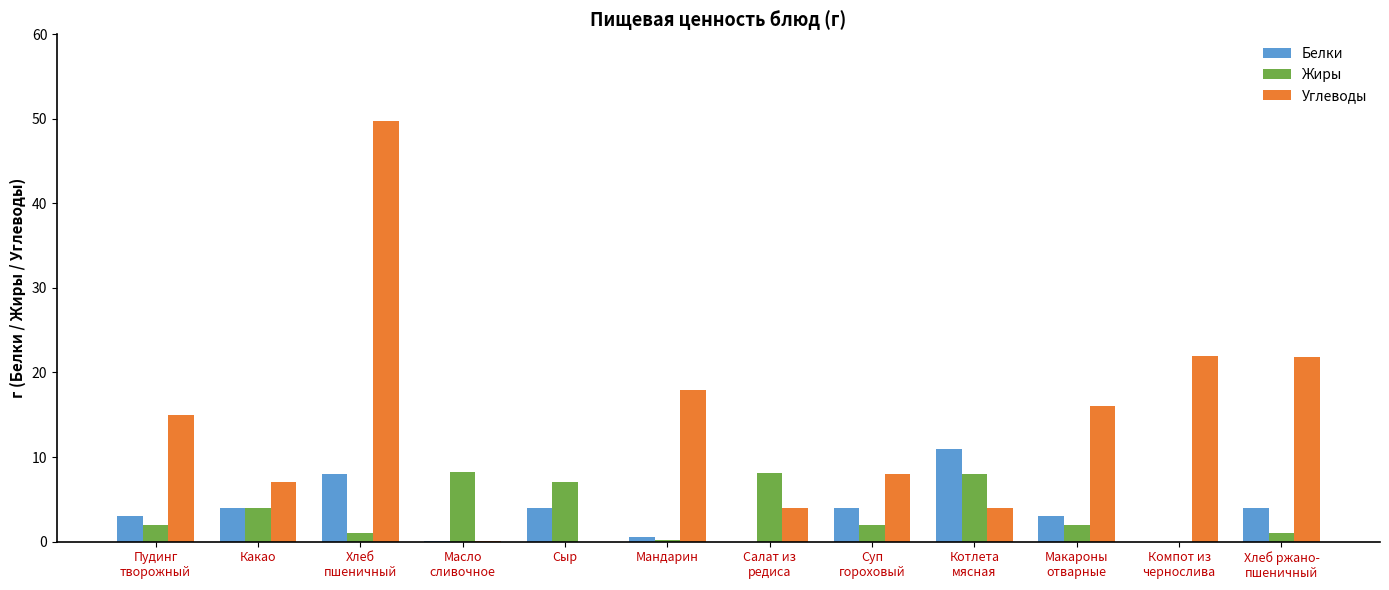

What is the sum of all Белки values?

41.7